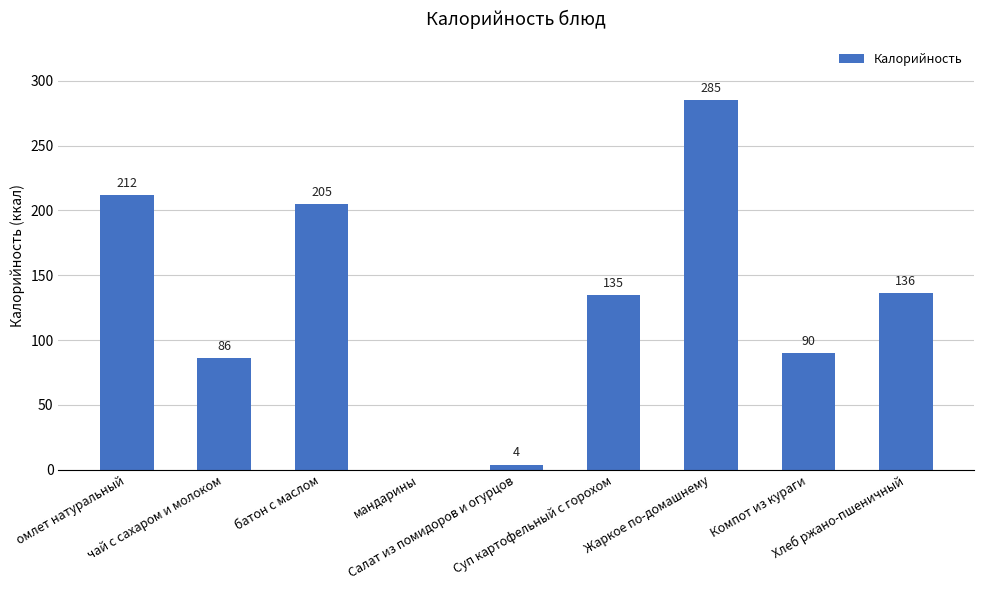

Reading right to left, extract all data points from this chart.

136	90	285	135	4	0	205	86	212